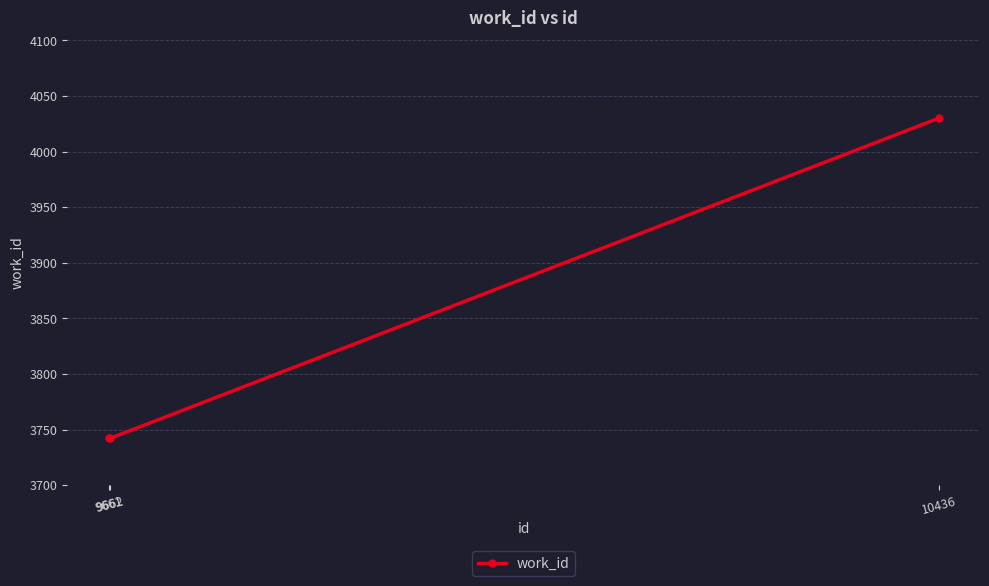

Reading left to right, extract all data points from this chart.

9661=3742	9662=3742	10436=4030